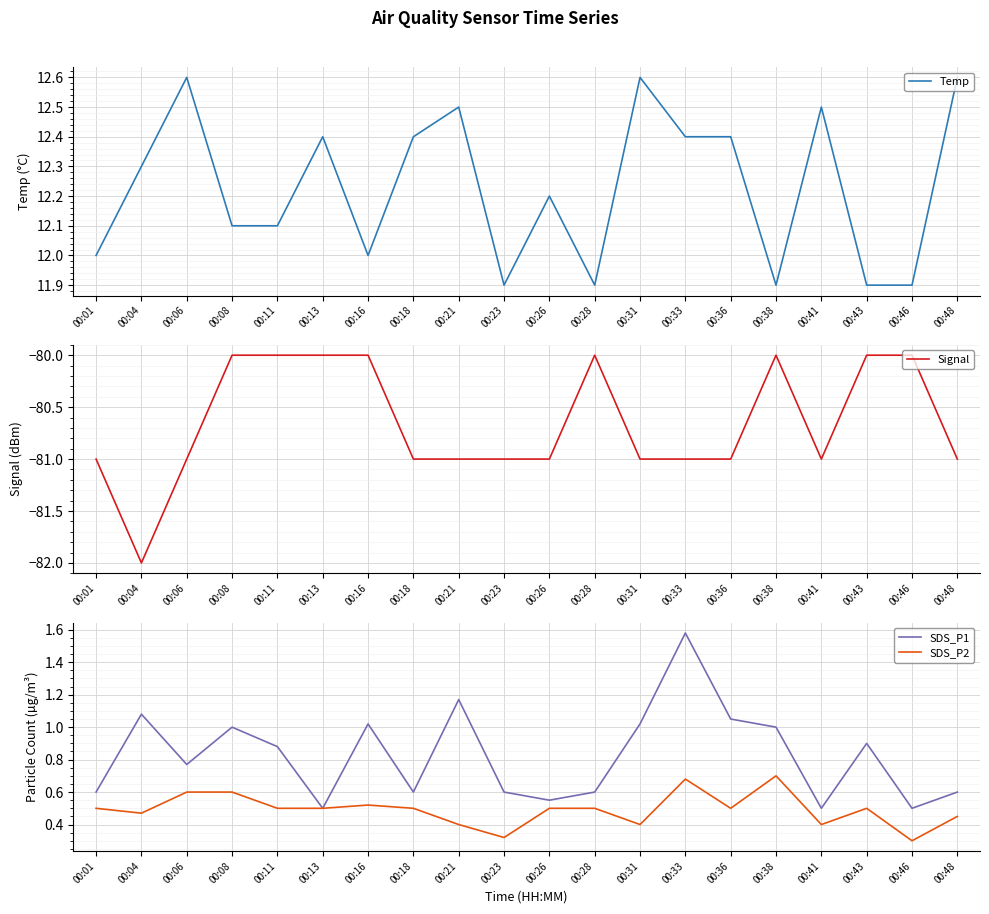

How many interior local valleys does the SDS_P1 series have?

6